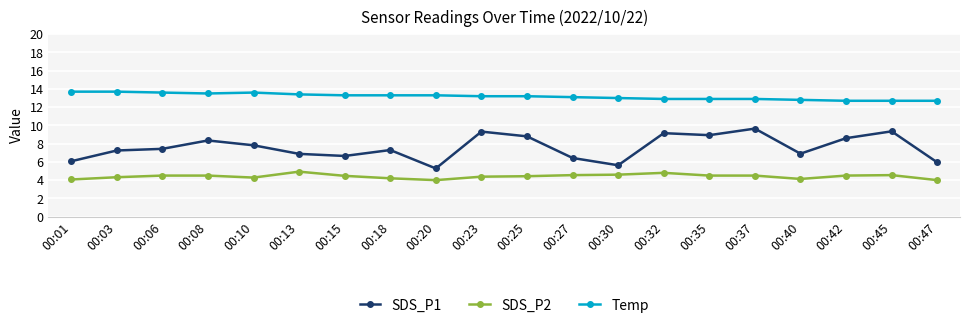

Does the chart display data point markers on the line(s)?

Yes